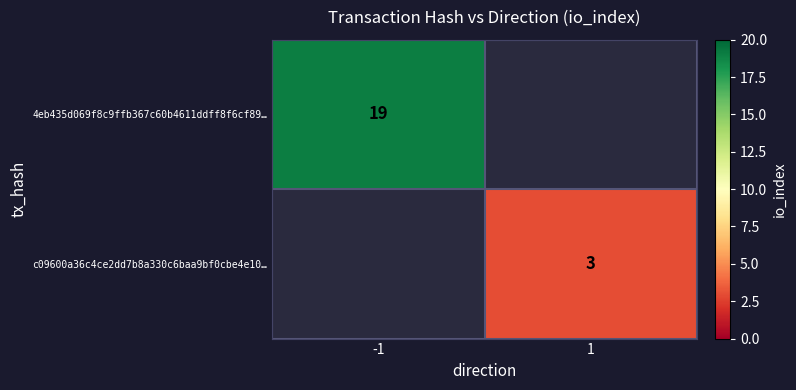

Is it true that 4eb435d069f8c9ffb367c60b4611ddff8f6cf89… equals 11 at -1?

False